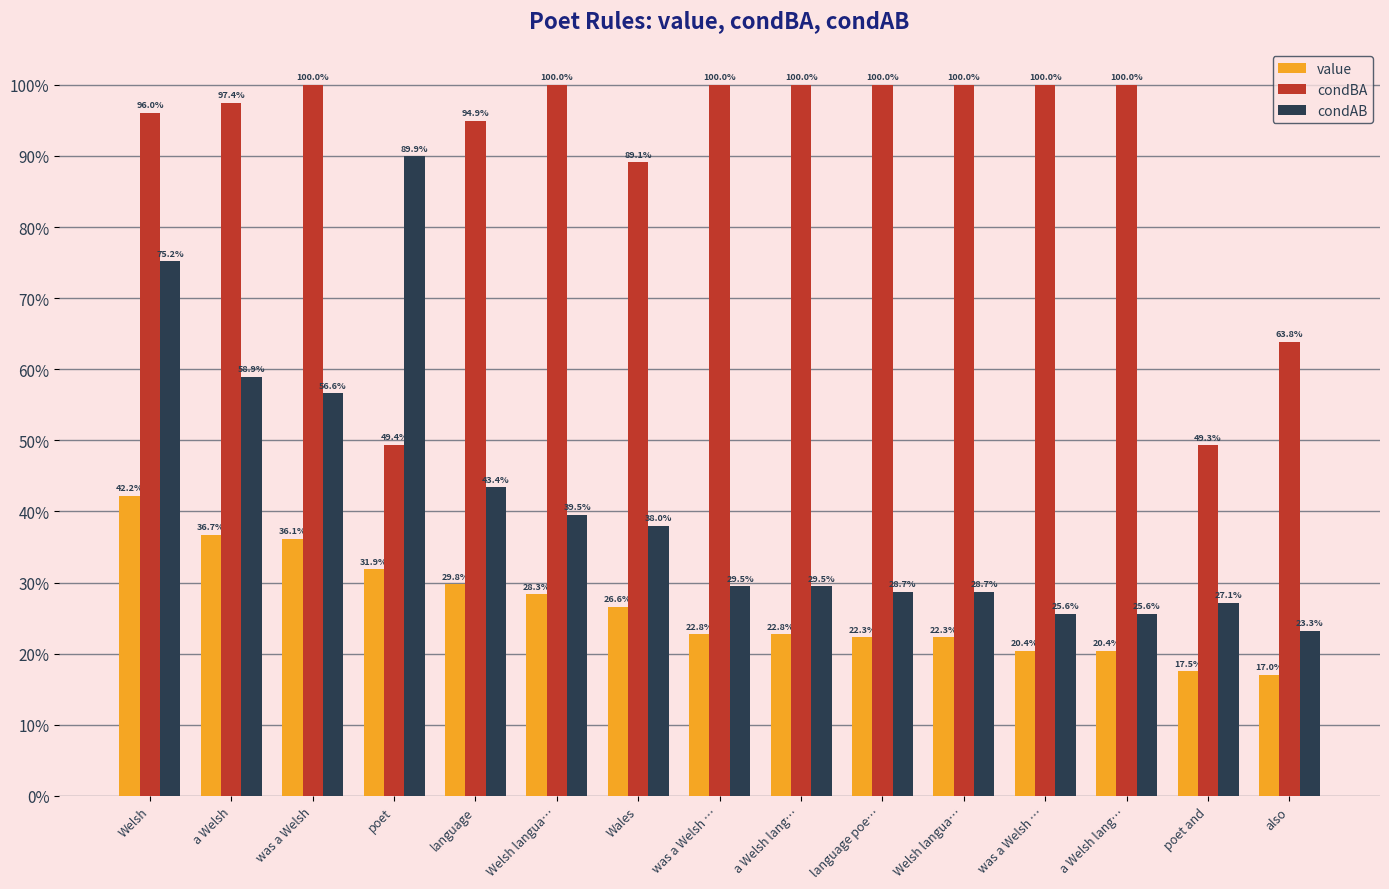

The value series shows 0.2 at language poe…. True or false?

True